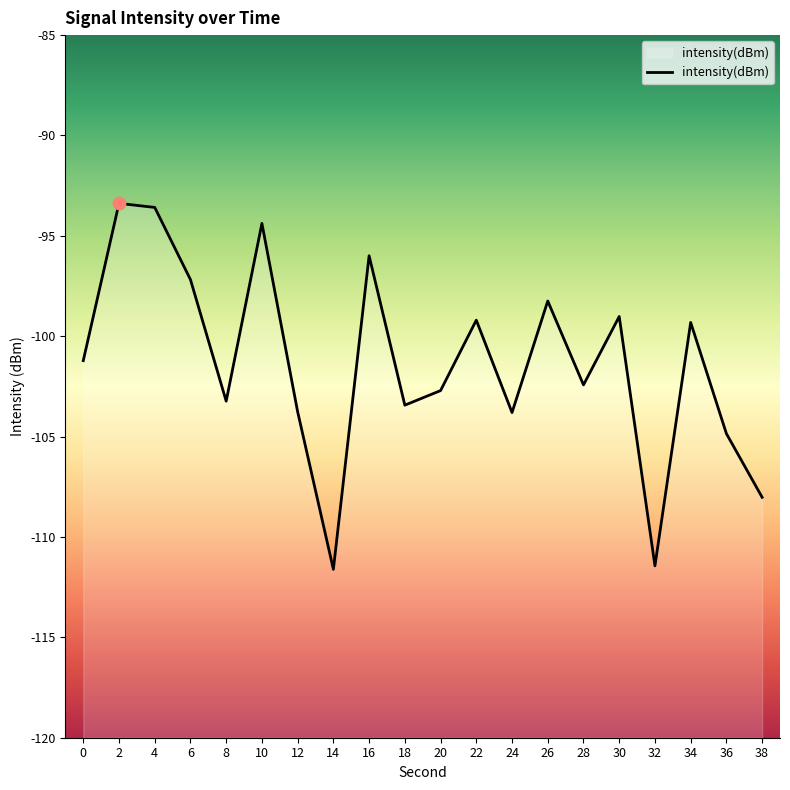

Between 32 and 30, which is larger?

30